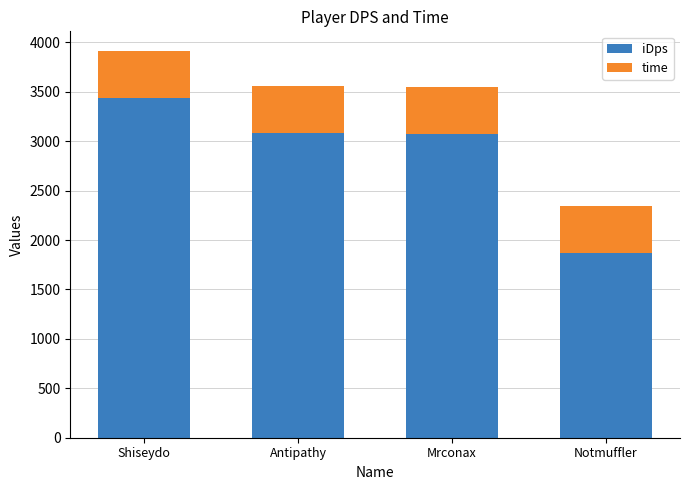

What is the total value across all series at Notmuffler?

2340.4